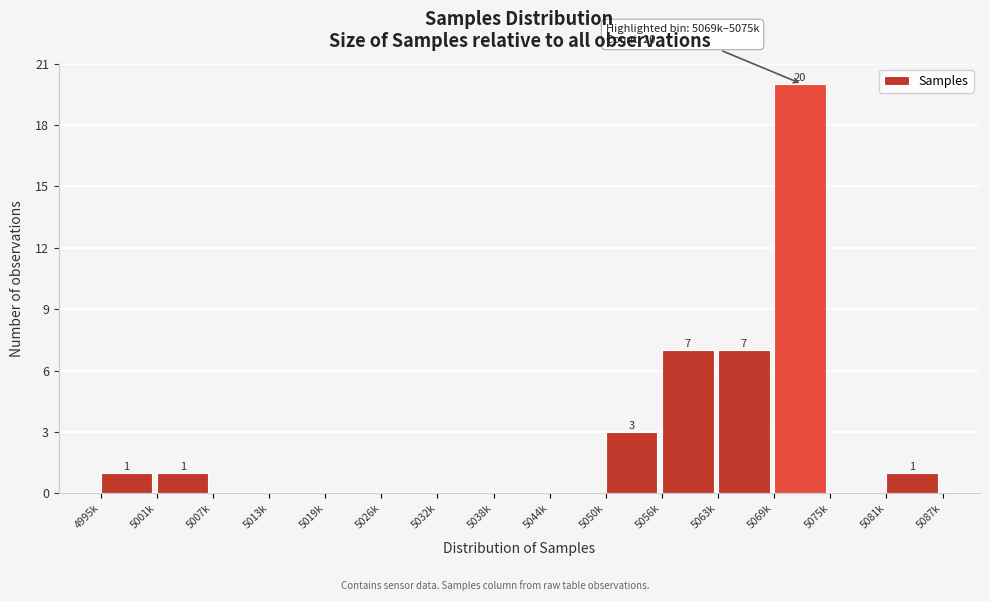

Reading right to left, list all the values displayed in this chart.

5081k=1	5075k=0	5069k=20	5063k=7	5056k=7	5050k=3	5044k=0	5038k=0	5032k=0	5026k=0	5019k=0	5013k=0	5007k=0	5001k=1	4995k=1